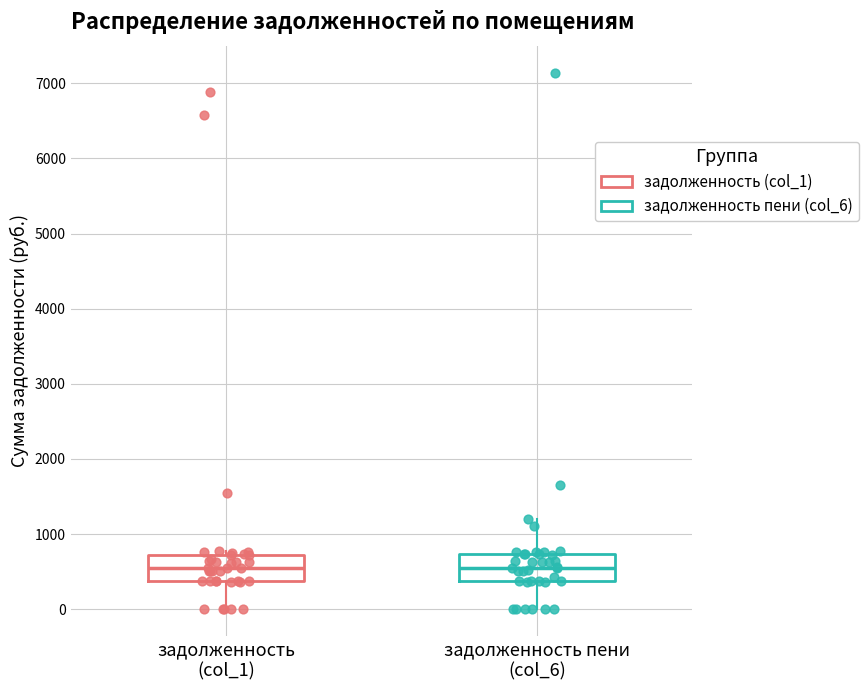

Reading left to right, read every box against the y-axis: the position of its median line, the range the box covers, and the ends of its whiskers. The values are not printed on the chart, so give them approximately, as read against the axis.

задолженность (col_1): median 500, box 400 to 700, whiskers 0 to 800
задолженность пени (col_6): median 600, box 400 to 700, whiskers 0 to 1200